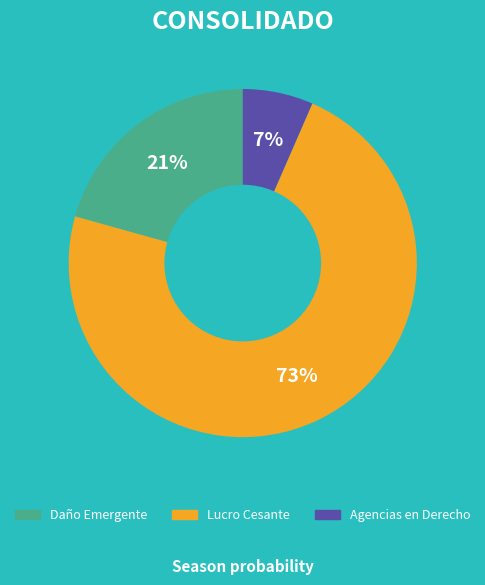

To the nearest percent, what percentage of the pie is Agencias en Derecho?

7%